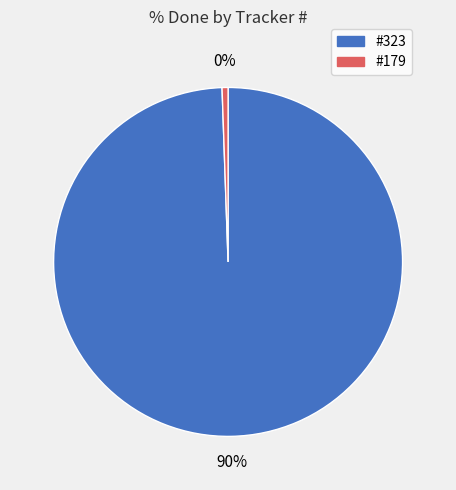

To the nearest percent, what is the average slice percentage?

50%